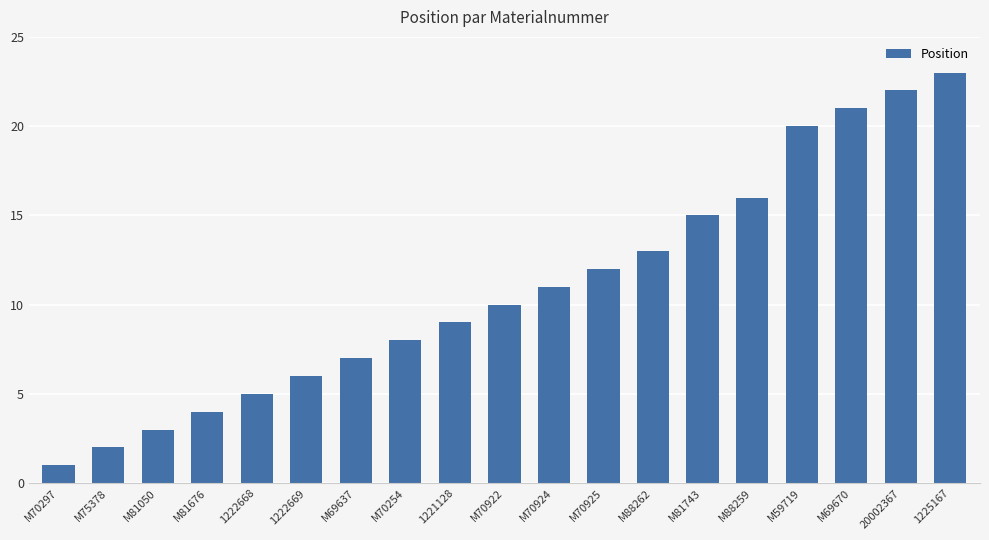

What is the sum of all values?

208